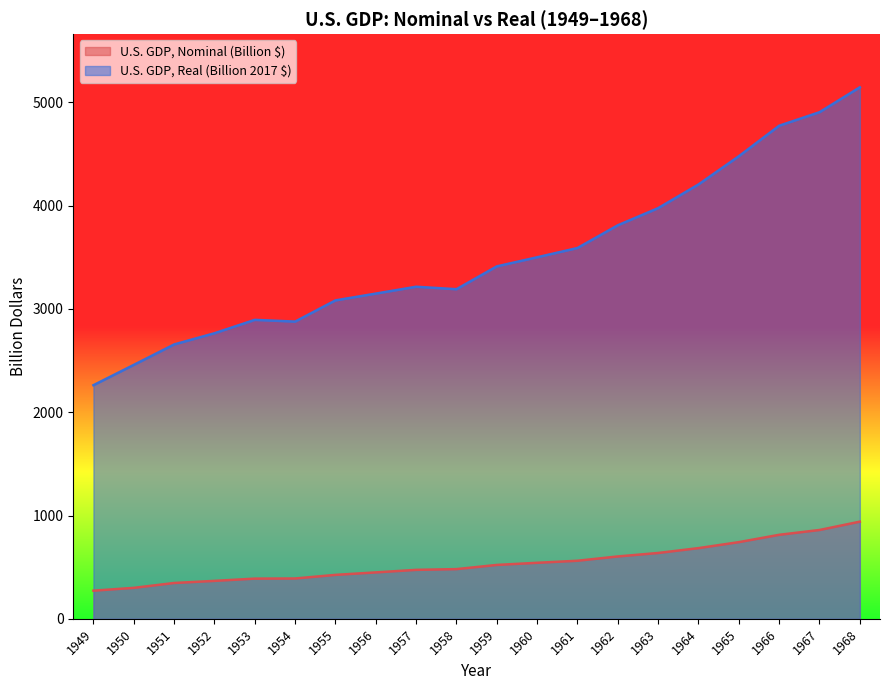

Reading left to right, list all the values displayed in this chart.

U.S. GDP, Nominal (Billion $): 272.5	299.8	346.9	367.3	389.2	390.5	425.5	449.4	474.0	481.2	521.7	542.4	562.2	603.9	637.5	684.5	742.3	813.4	860.0	940.7
U.S. GDP, Real (Billion 2017 $): 2261.9	2458.5	2656.3	2764.8	2894.4	2877.7	3083.0	3148.8	3215.1	3191.2	3412.4	3500.3	3590.1	3810.1	3976.1	4205.3	4478.6	4773.9	4904.9	5145.9